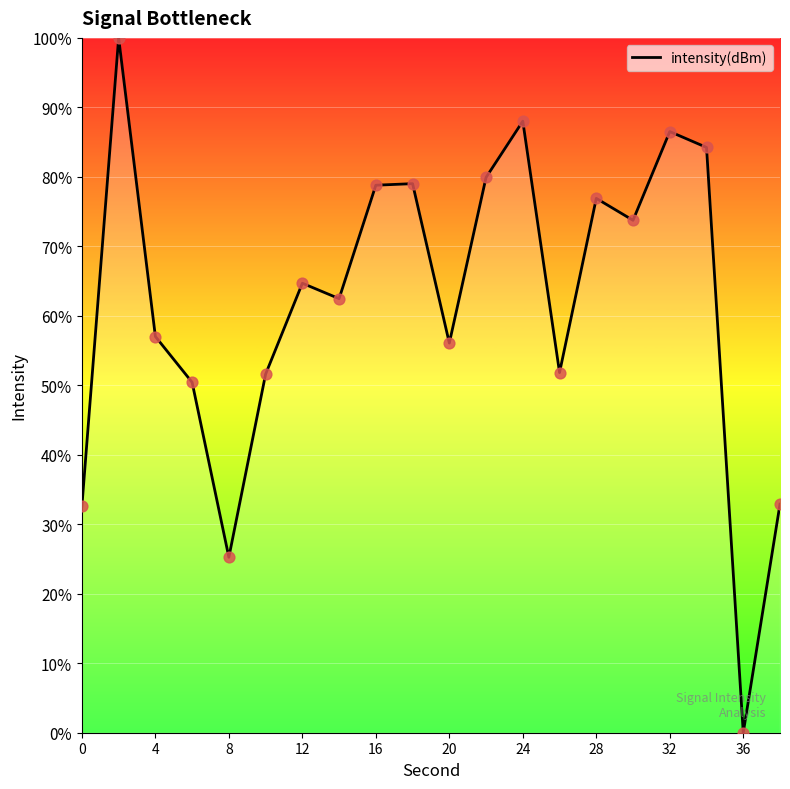

What is the difference between the maximum and minimum values?

100.0